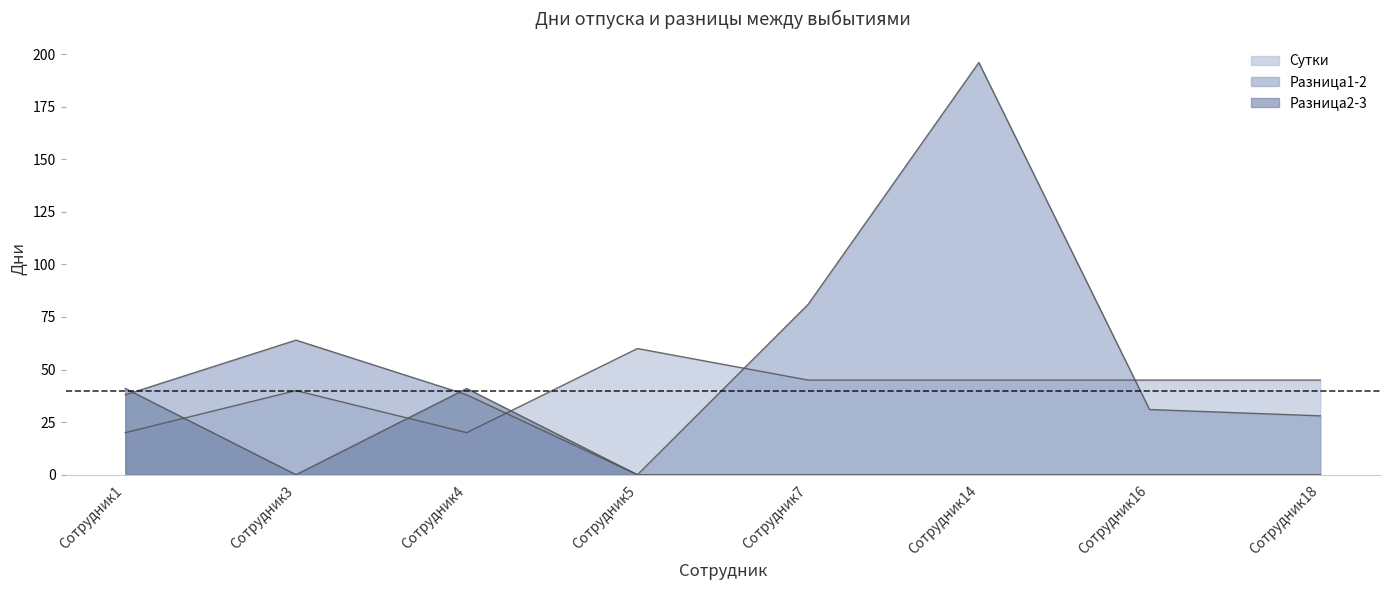

Count the Сутки values in the range 40 to 45.

5